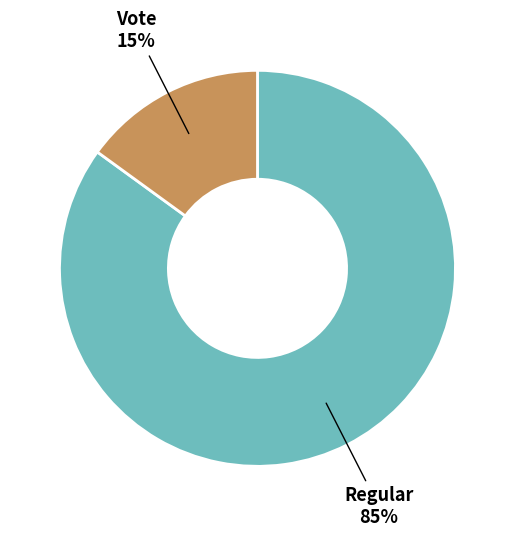

To the nearest percent, what is the difference between the largest and smallest slice percentages?

70%